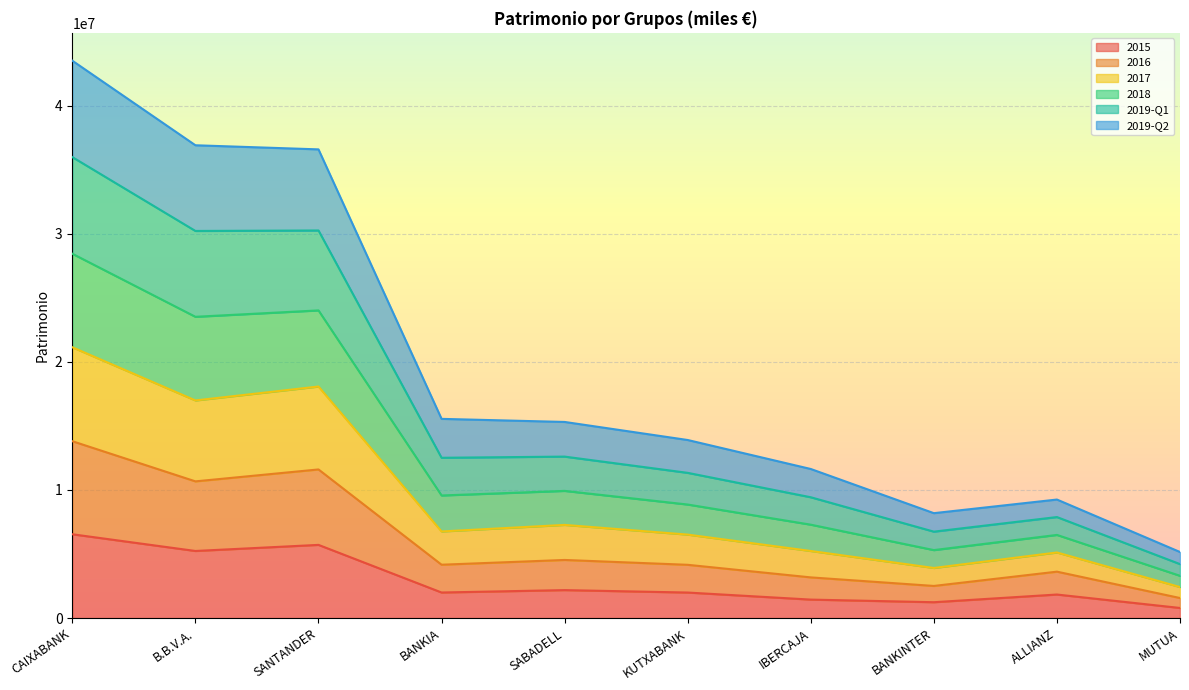

At which category is the sum across all series the highest?

CAIXABANK